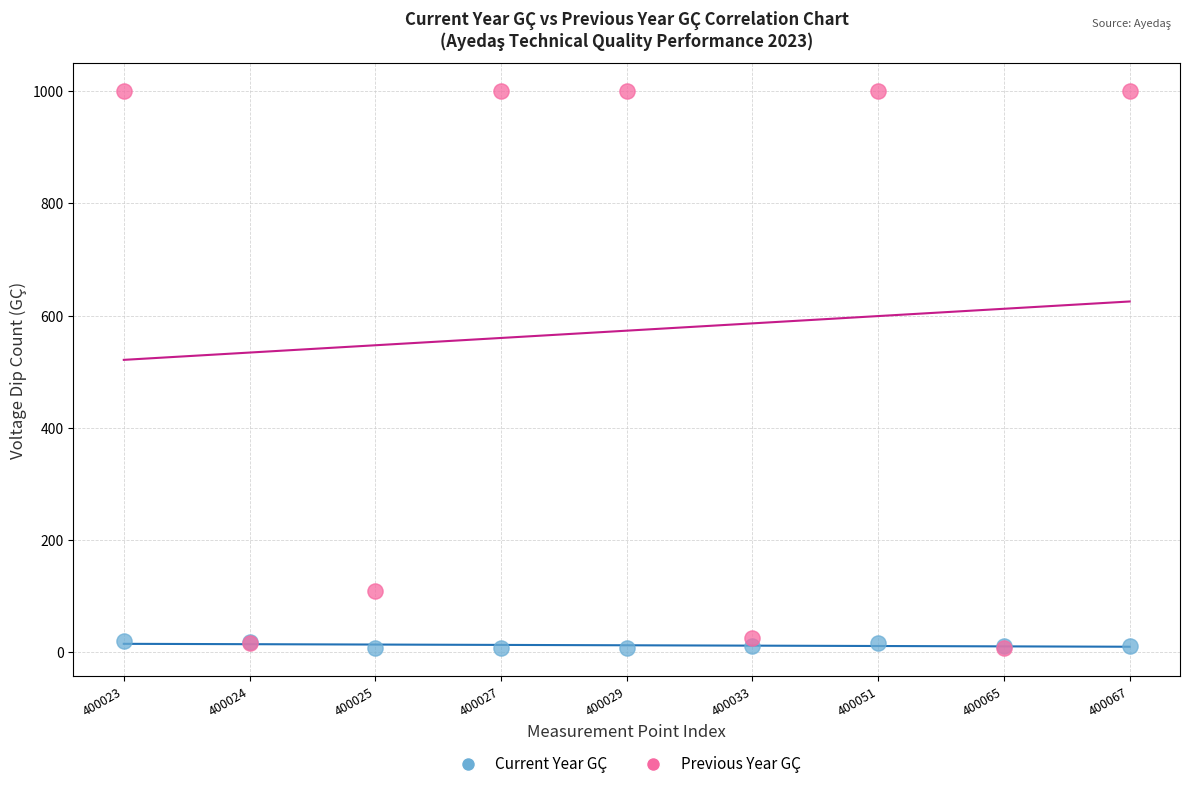

Across all series, what Y value is closest to 503?

109